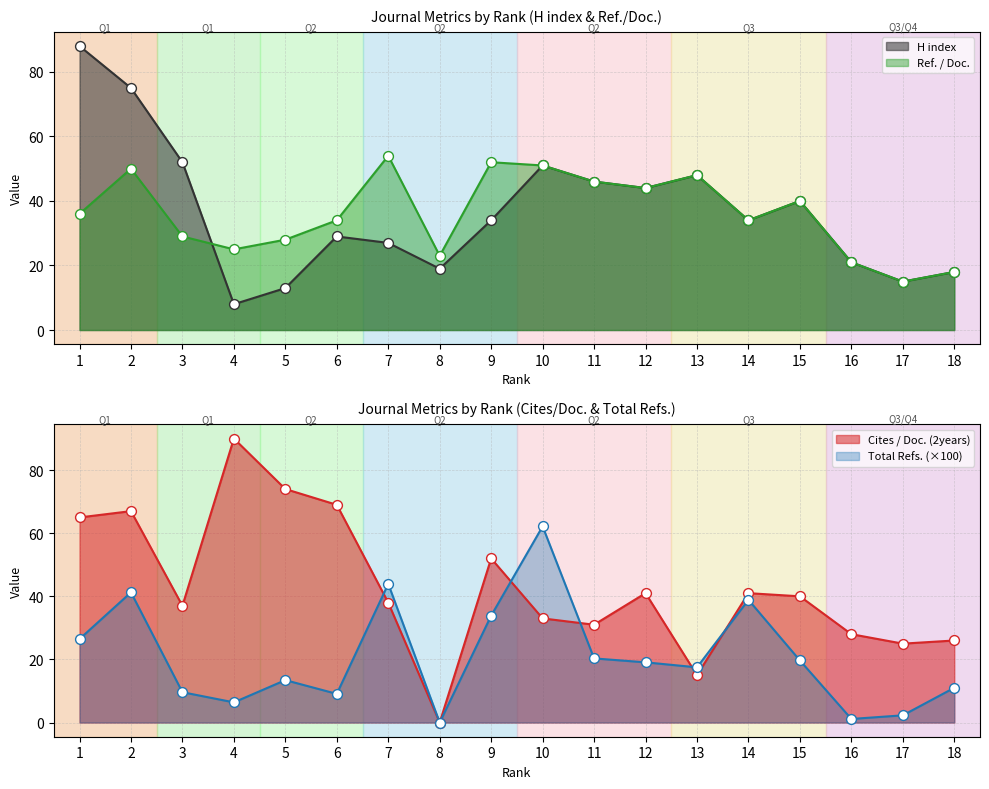

What is the total value across all series at 1?

215.5